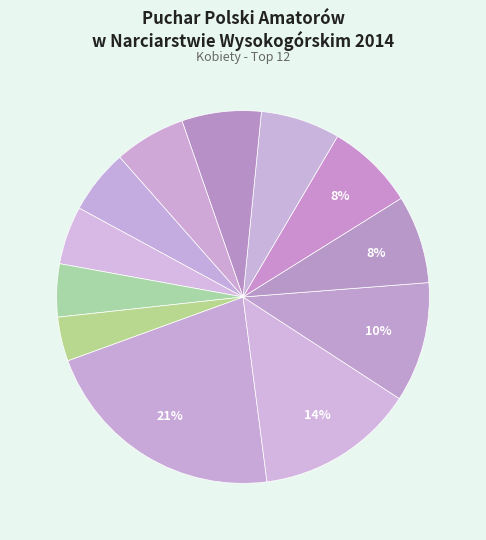

To the nearest percent, what is the average slice percentage?

8%